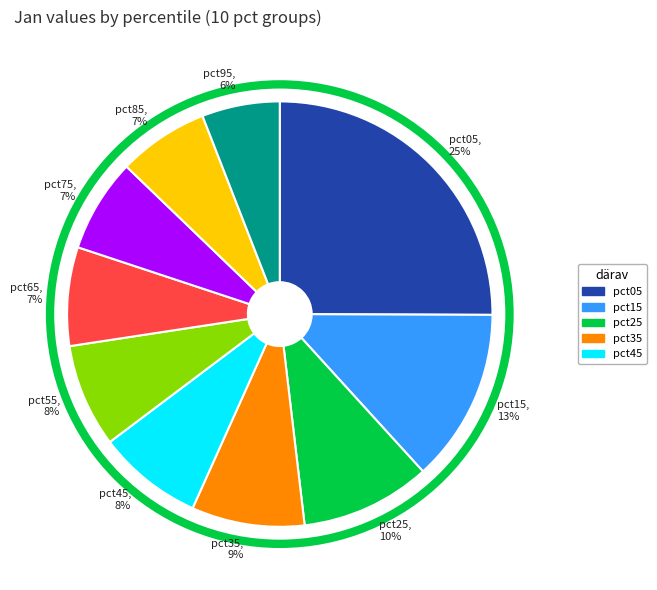

True or false: pct55 accounts for 18% of the total.

False